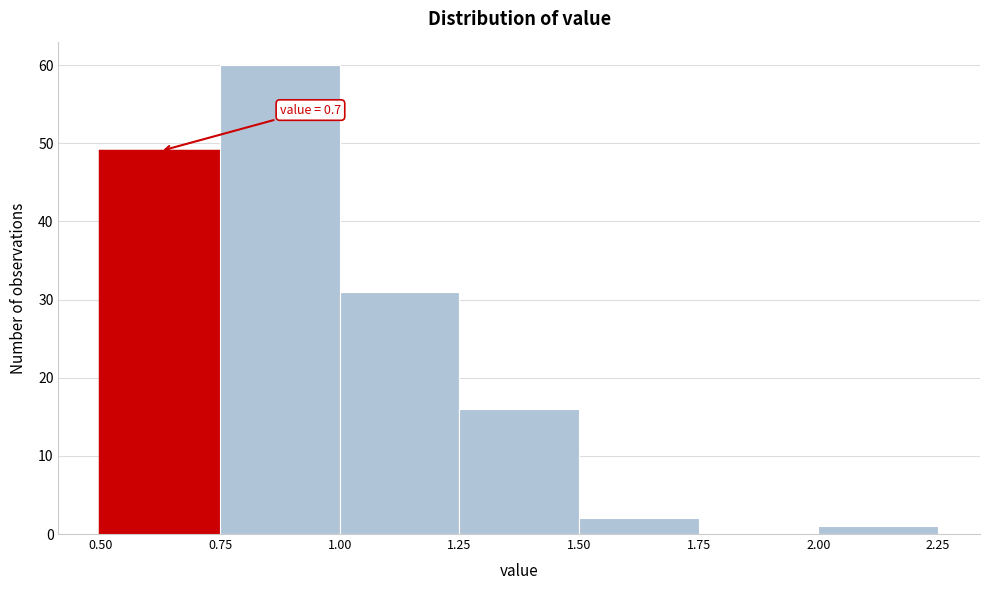

Over which range of the x-axis is the bar tallest?

0.75 to 1.00